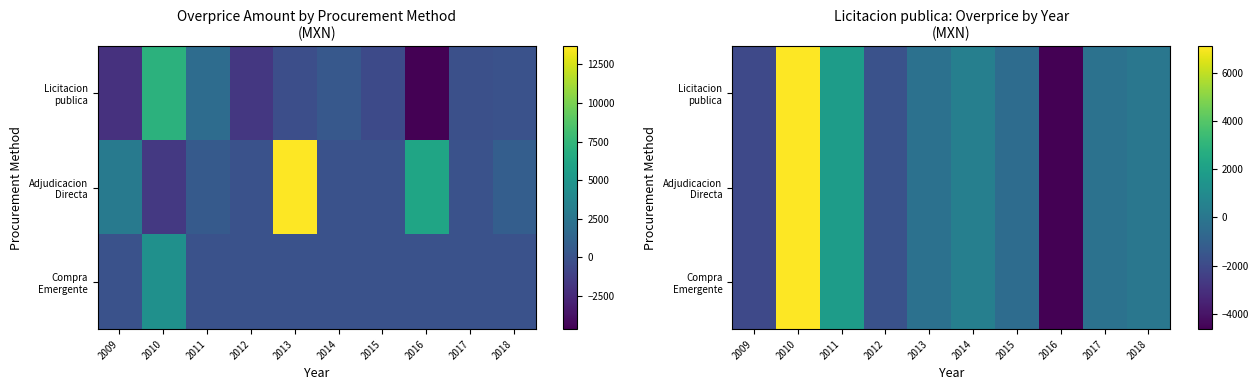

How many negative values does the Adjudicacion Directa series have?

6